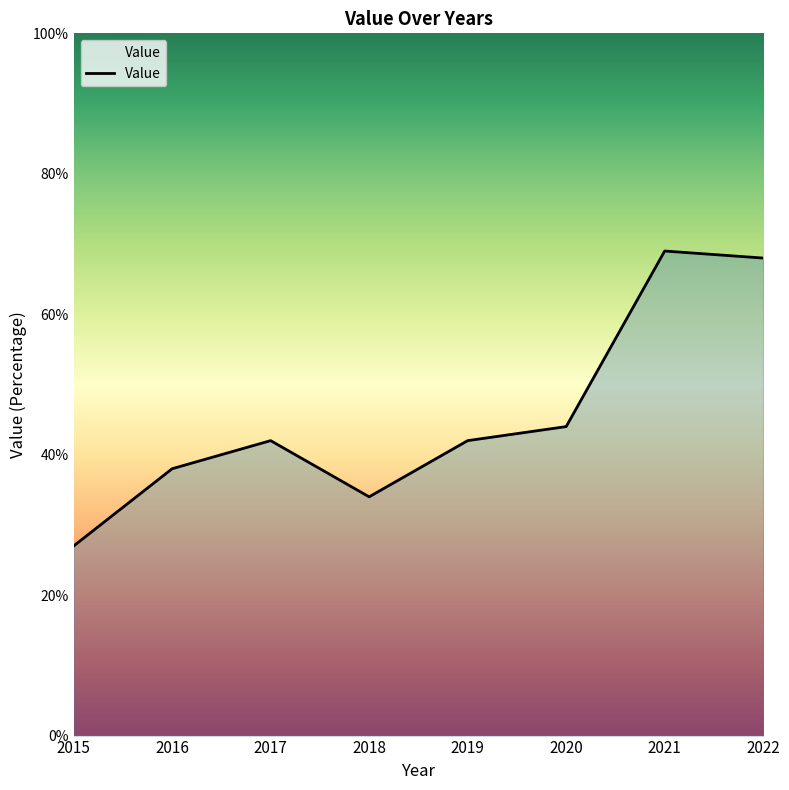

What is the approximate value at 2017?

42